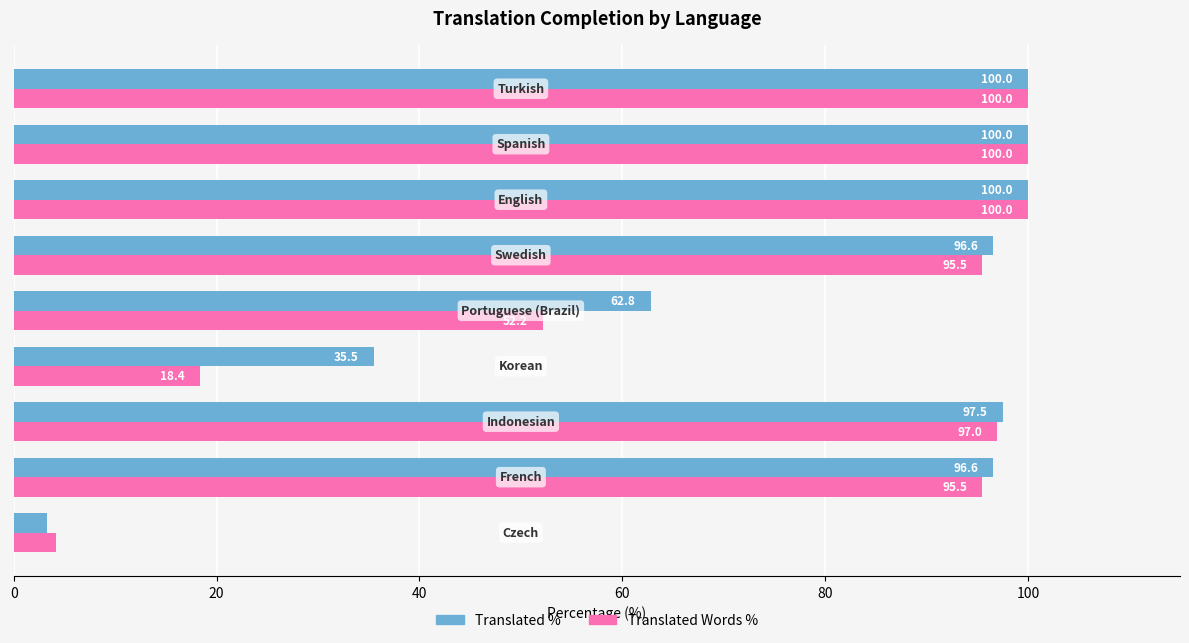

What is the lowest value of the Translated % series?

3.3